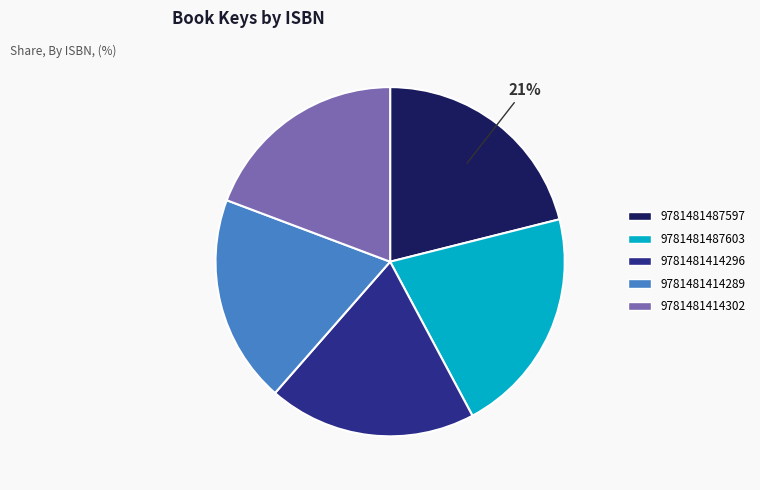

Is the sum of 9781481487597 and 9781481414302 greater than half?

No